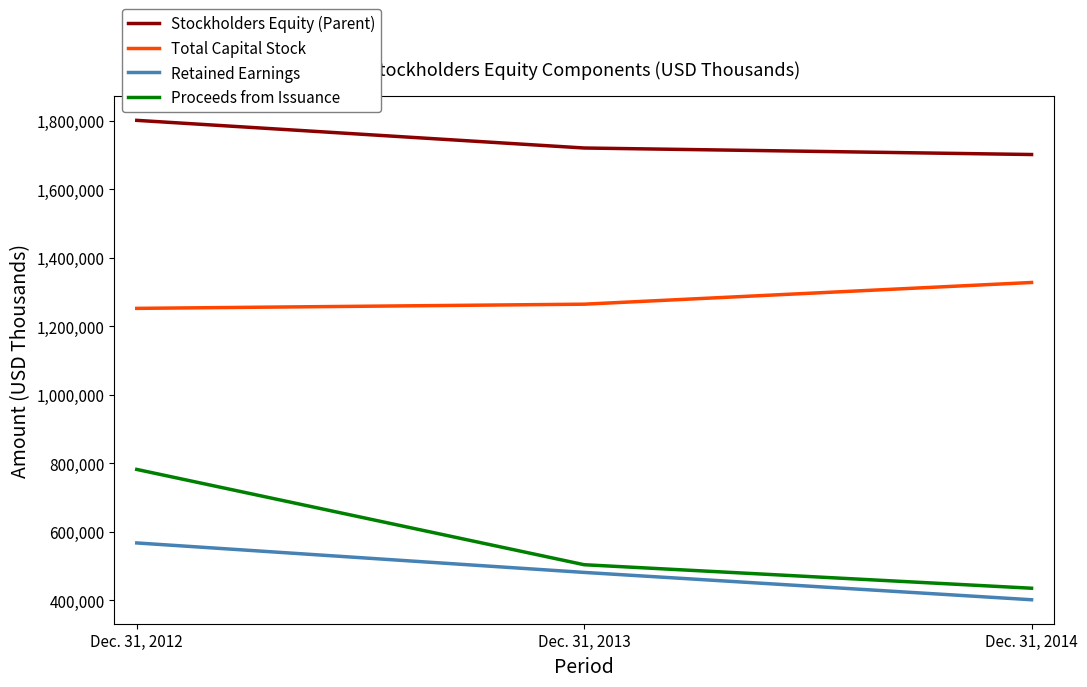

How many lines are shown in the chart?

4